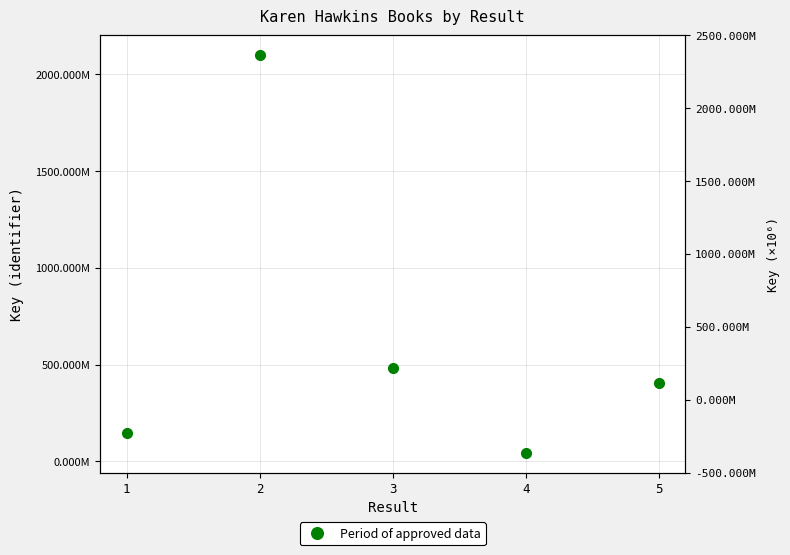

What is the value of the 3rd point from the left?

482100875